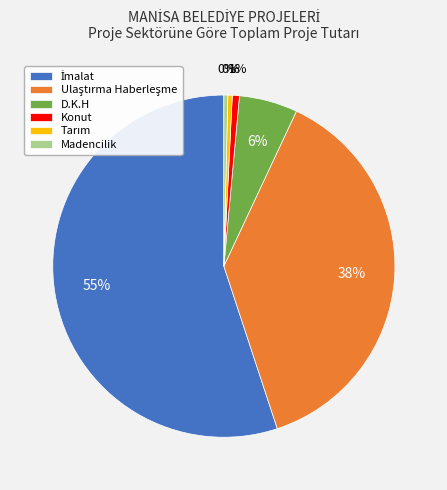

To the nearest percent, what portion does Konut represent?

1%